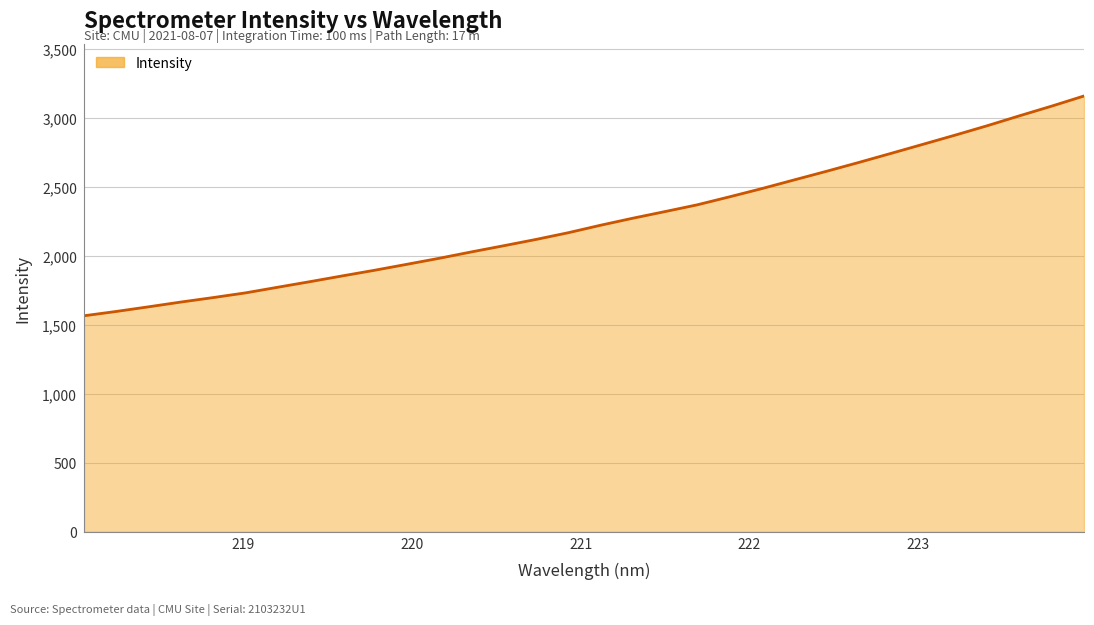

What is the difference between the maximum and second lowest values?

1562.9